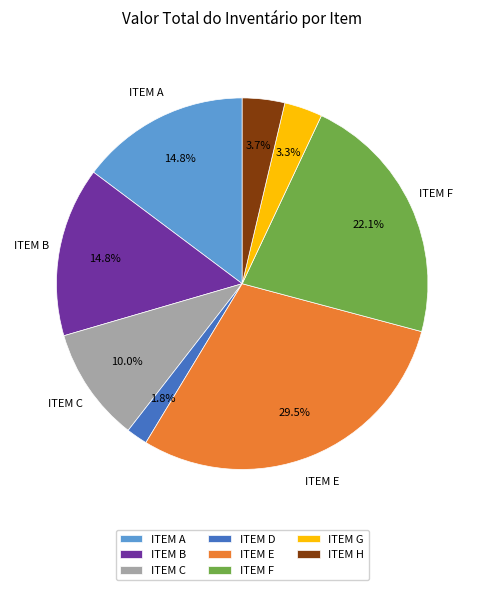

Is there any slice that represents more than half of the pie?

No